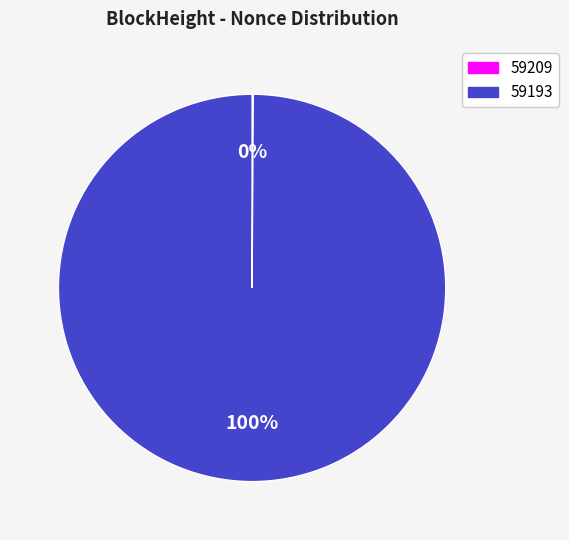

Is there any slice that represents more than half of the pie?

Yes